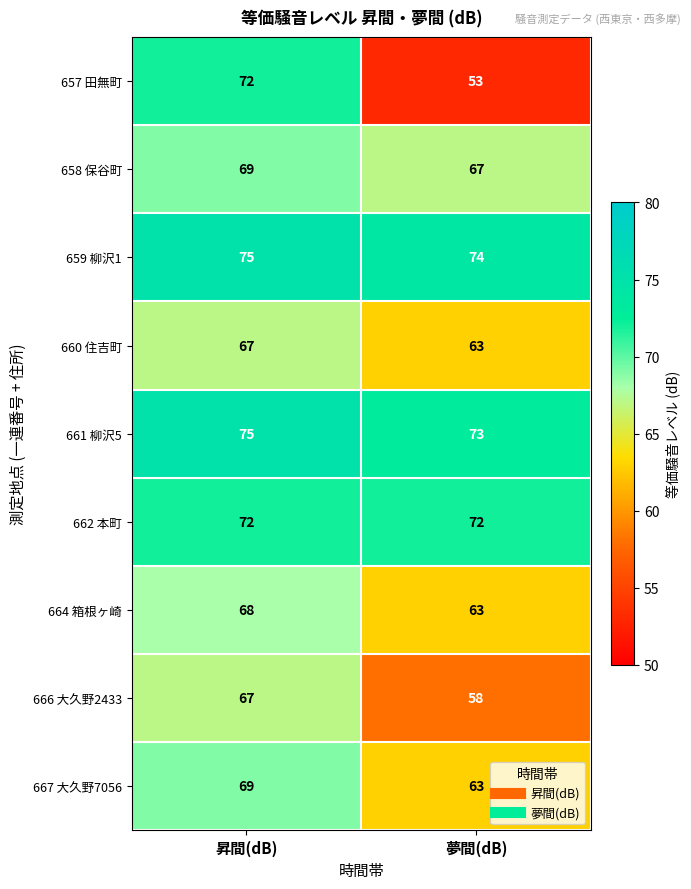

The 659 柳沢1 series shows 27 at 昇間(dB). True or false?

False